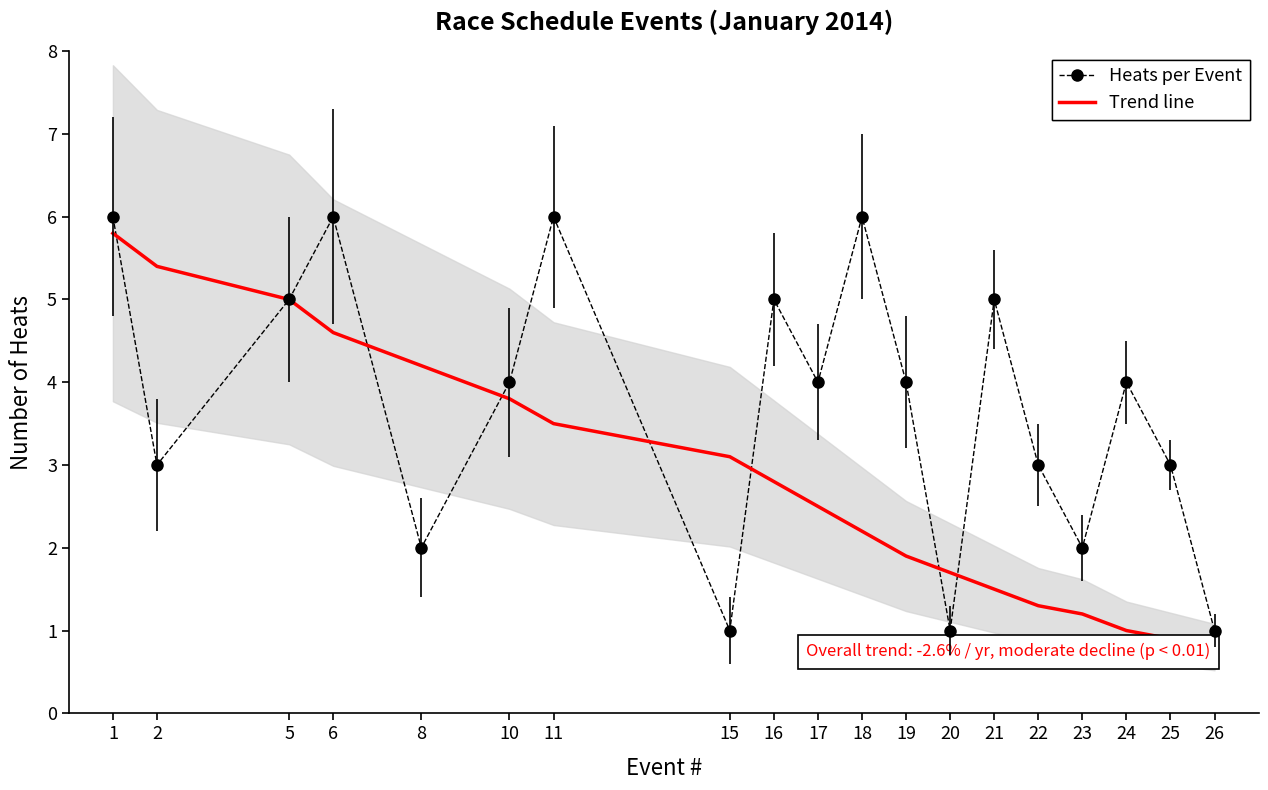

What is the greatest value displayed?

5.8